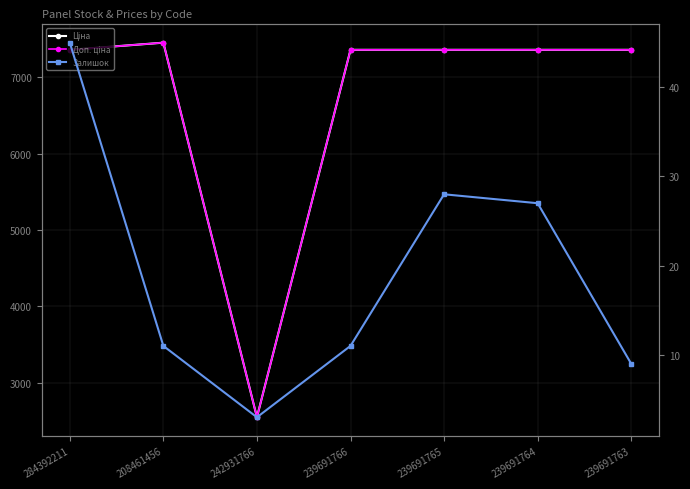

Rank the categories by Ціна value from highest to lowest.

208461456, 284392211, 239691766, 239691765, 239691764, 239691763, 242931766